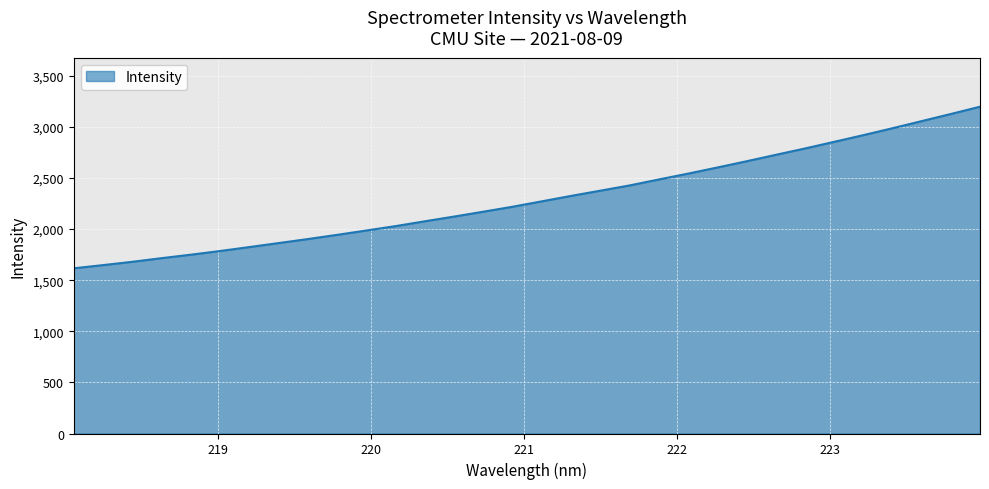

What is the minimum value shown in the chart?

1616.4